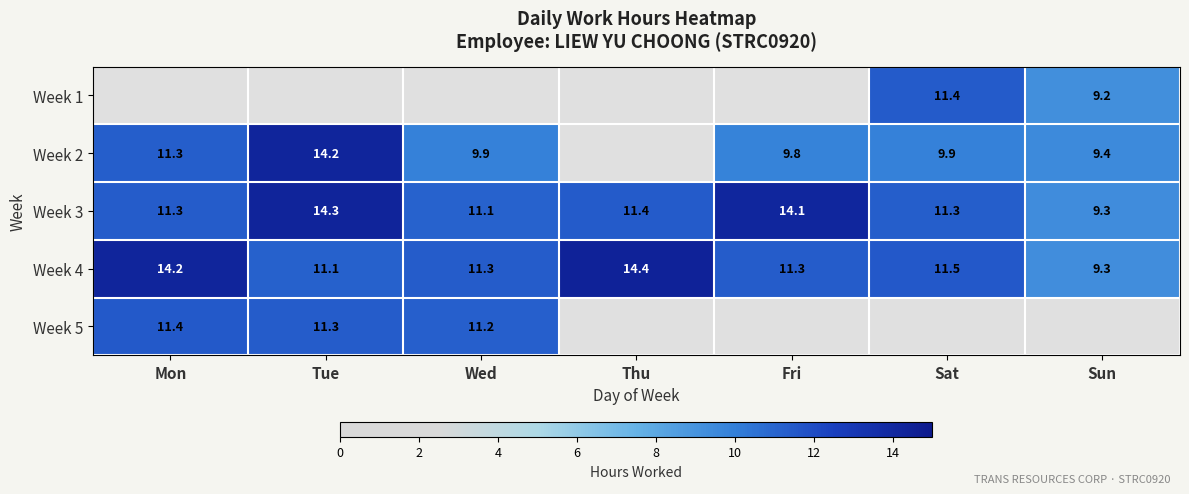

What is the difference between the maximum and minimum values in the Week 3 series?

5.0